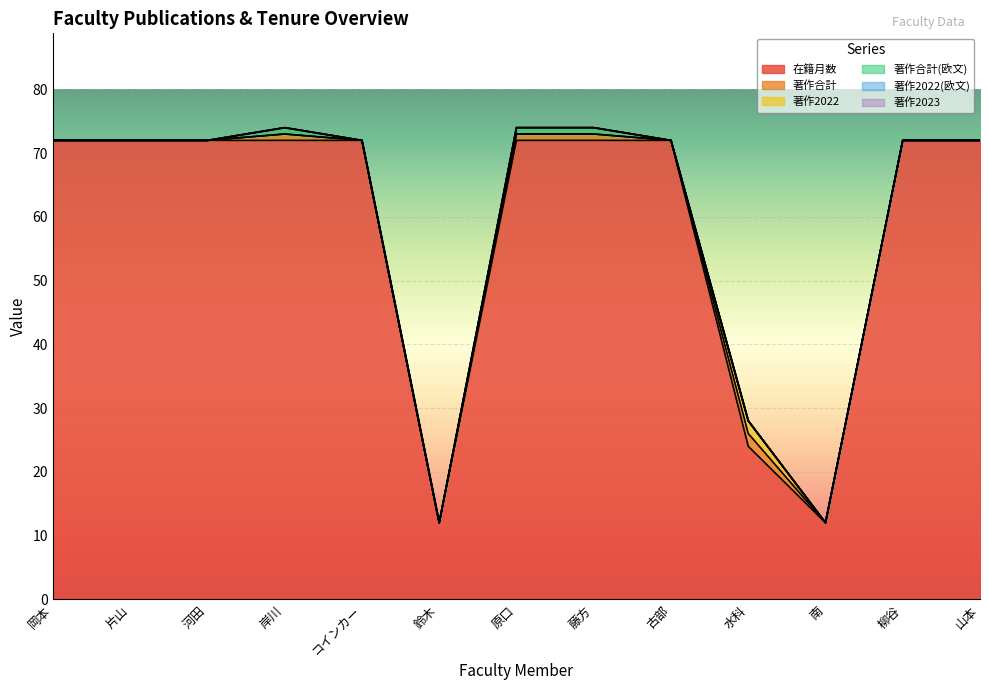

The 著作合計(欧文) series shows 0 at 古部. True or false?

False